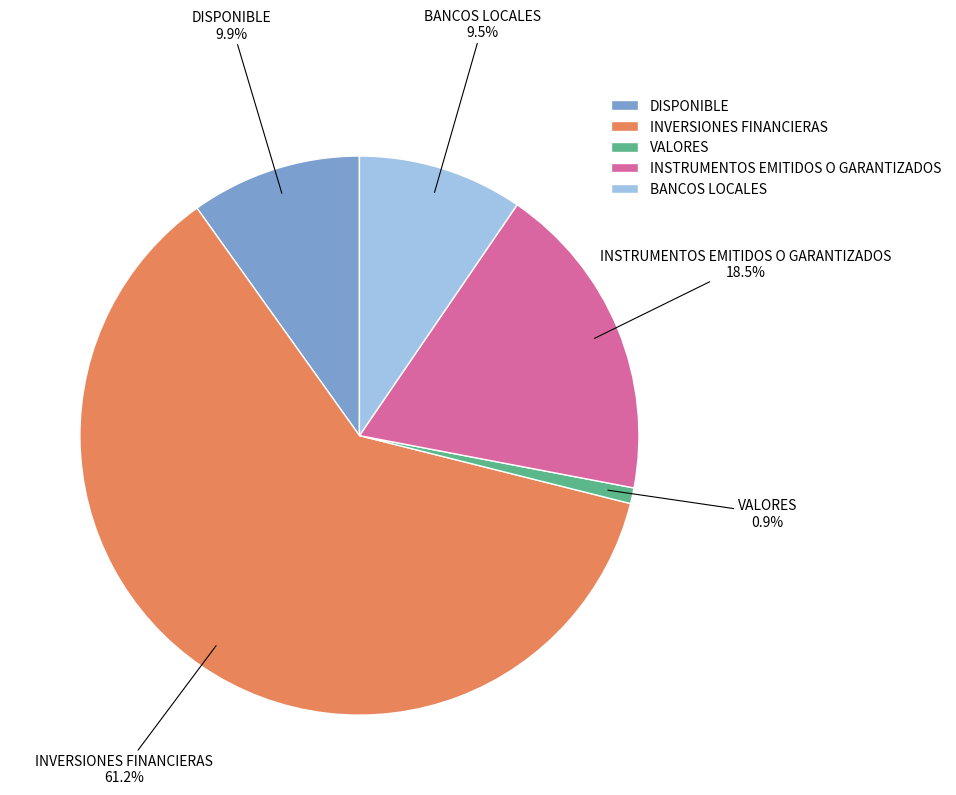

To the nearest percent, what is the difference between the INSTRUMENTOS EMITIDOS O GARANTIZADOS and VALORES slice percentages?

18%